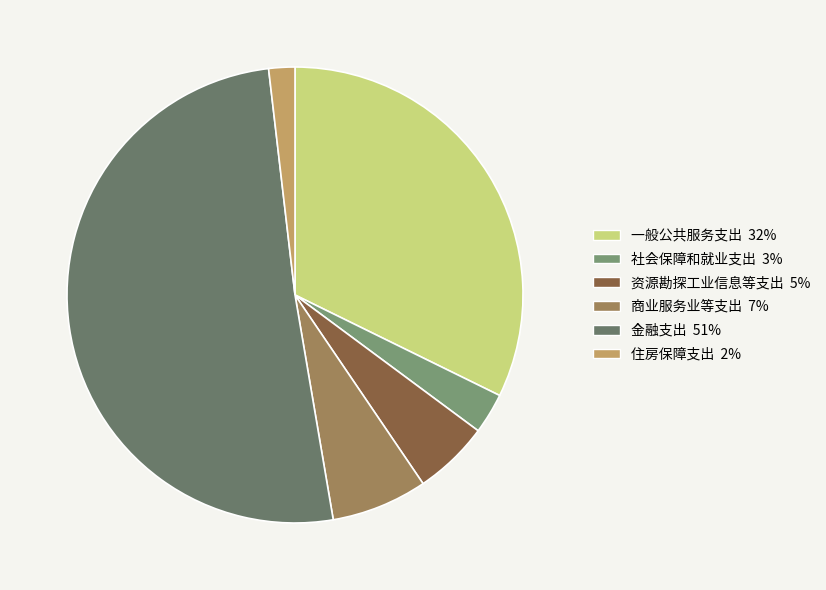

Rank the categories by value from lowest to highest.

住房保障支出, 社会保障和就业支出, 资源勘探工业信息等支出, 商业服务业等支出, 一般公共服务支出, 金融支出